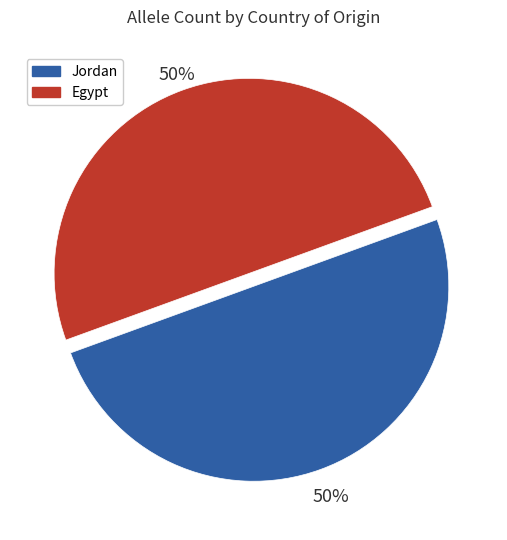

Count the number of slices in the pie.

2